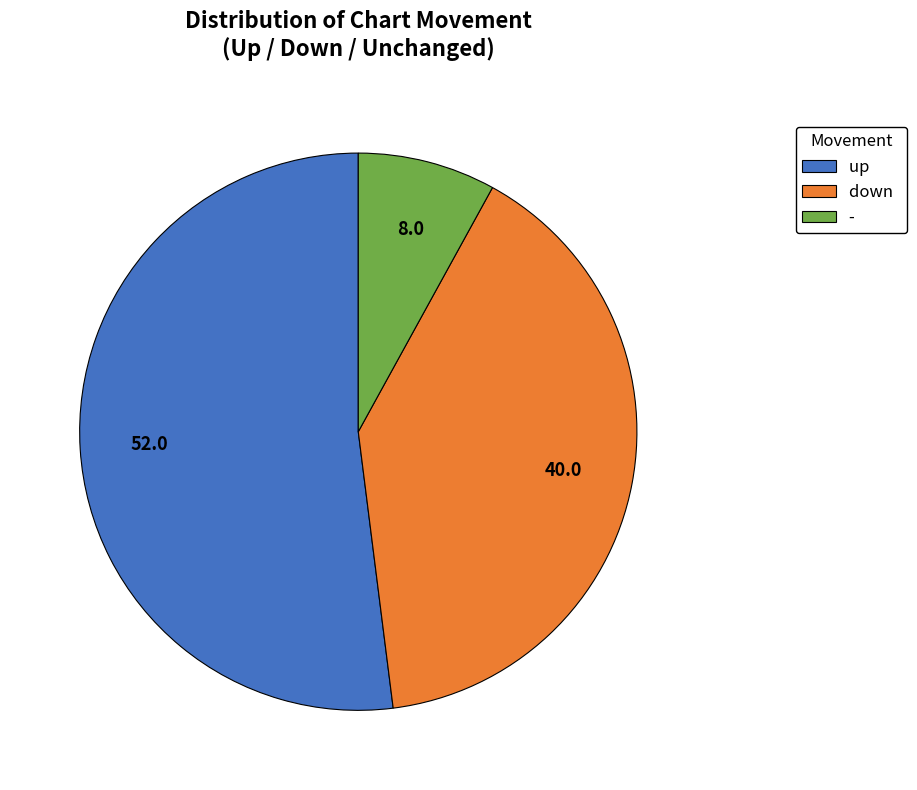

Rank the categories by value from highest to lowest.

up, down, -